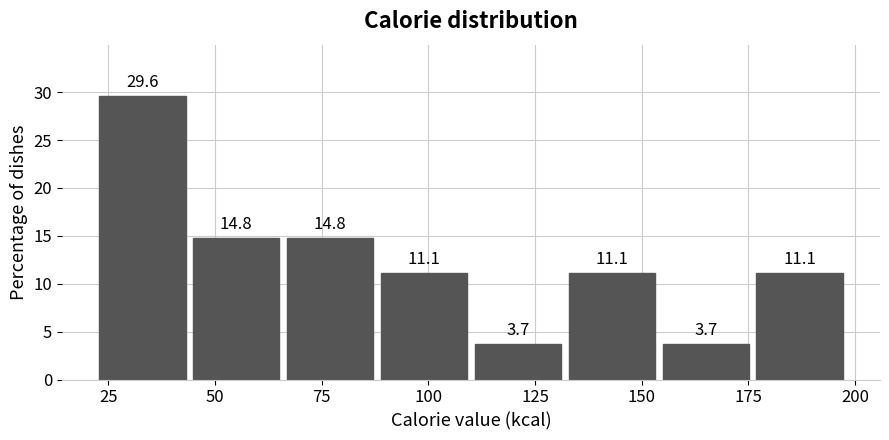

Over which range of the x-axis is the bar tallest?

22 to 44